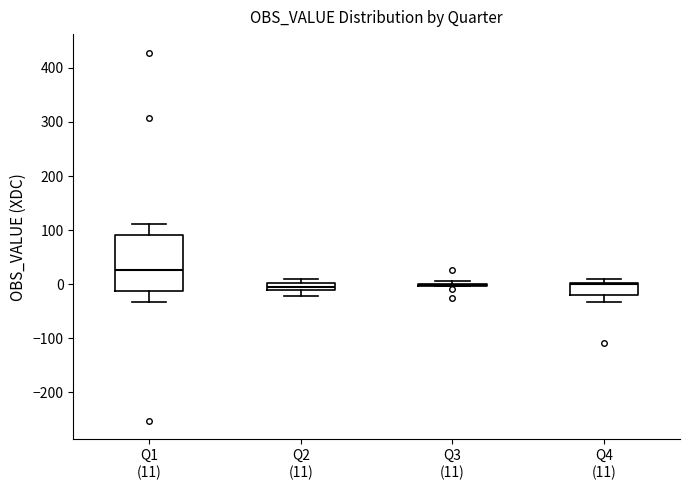

Comparing the boxes themselves (not the whiskers), which one is the tallest?

Q1 (11)